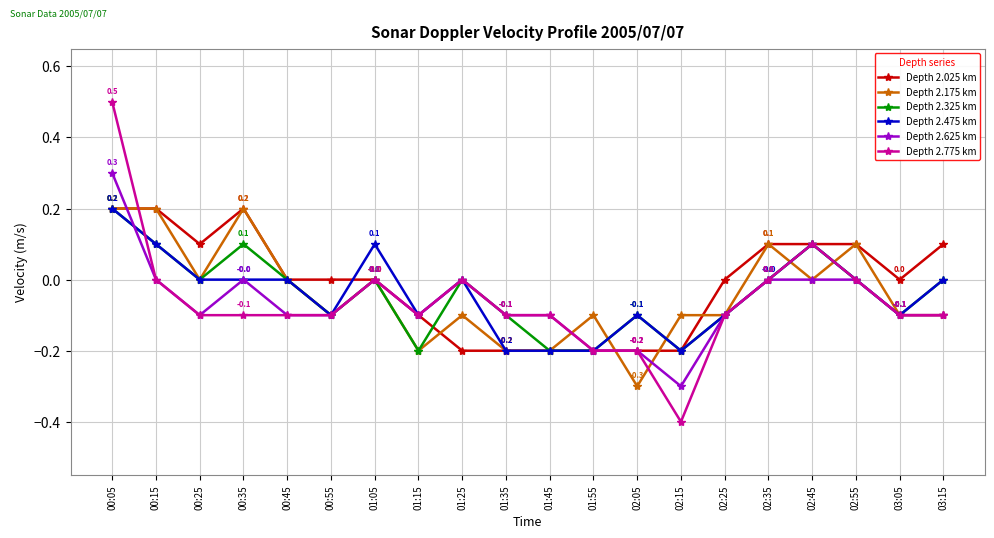

What is the total value across all series at 02:25?

-0.5